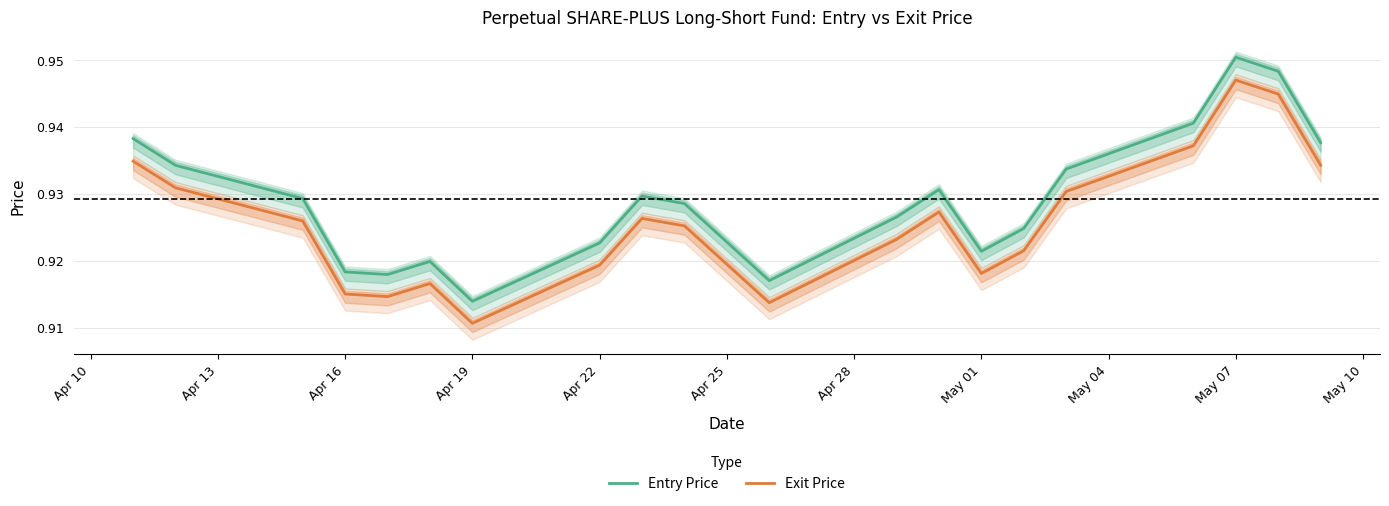

The value of Exit Price at Apr 16 is 0.3. True or false?

False